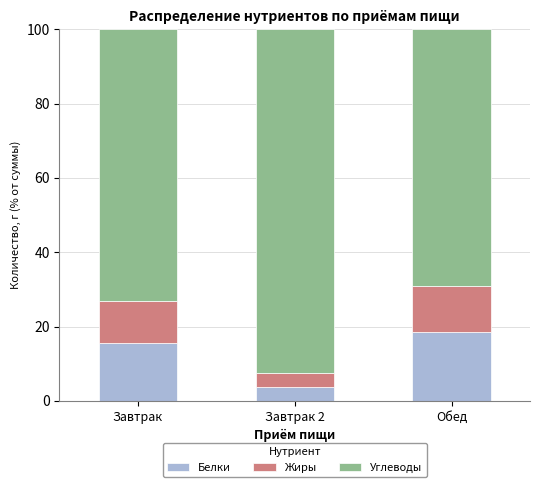

Which category has the highest value in the Белки series?

Обед